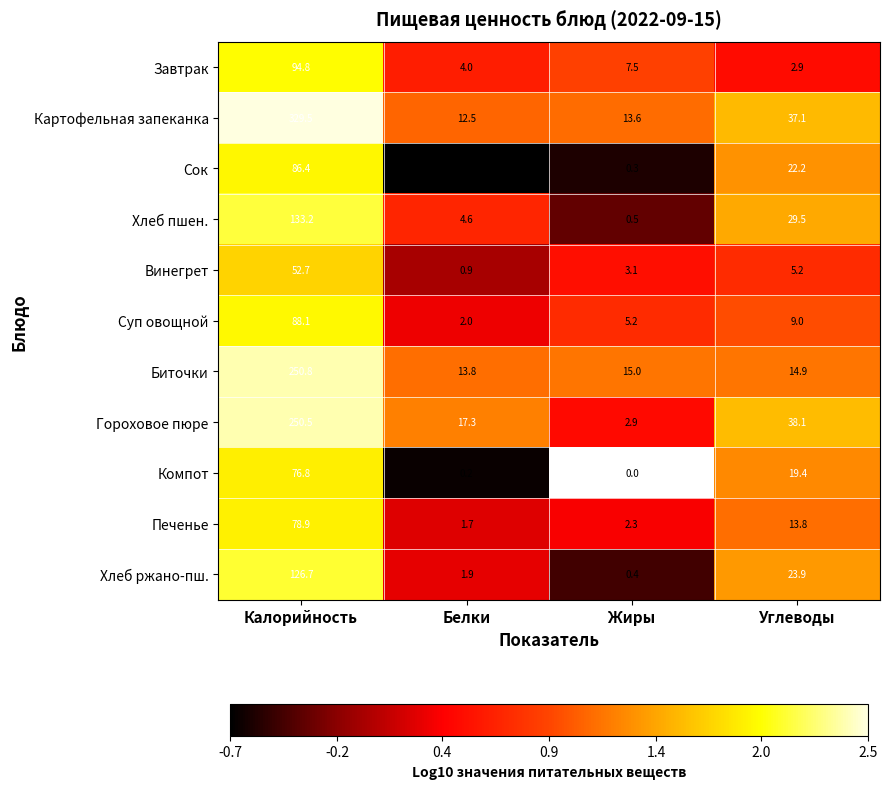

How many data points in Печенье are less than 13?

2